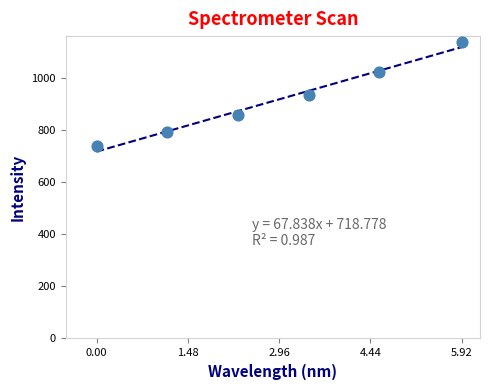

What is the average X value?

2.9